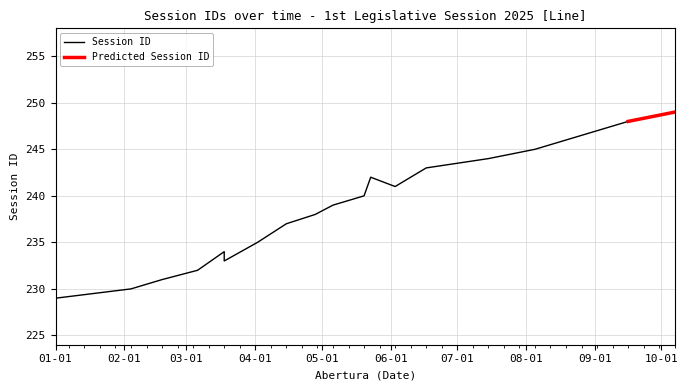

Where is the data nearest to the value 238?

2025-04-28